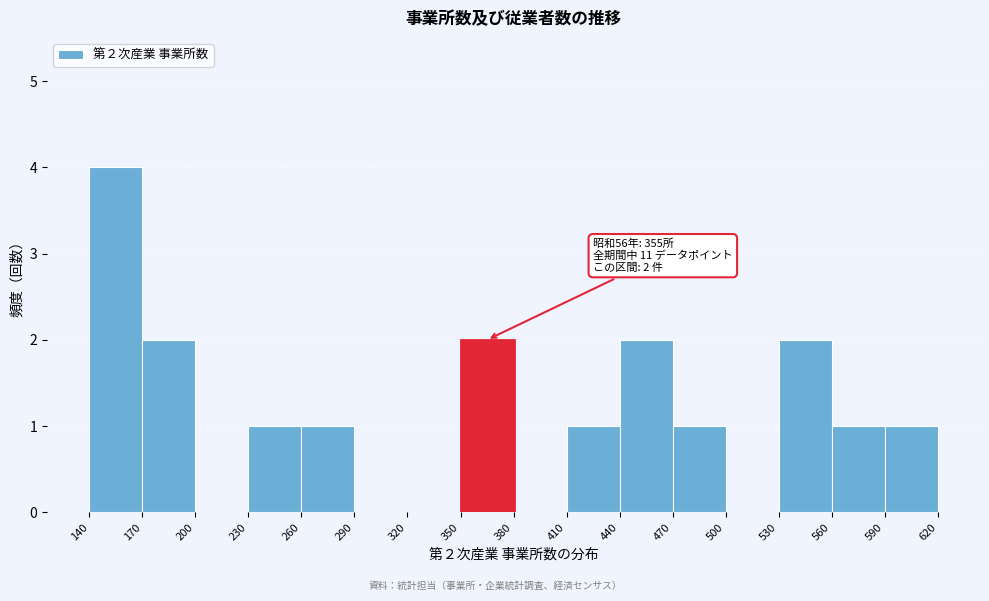

Which range on the x-axis has the tallest bar?

140 to 170